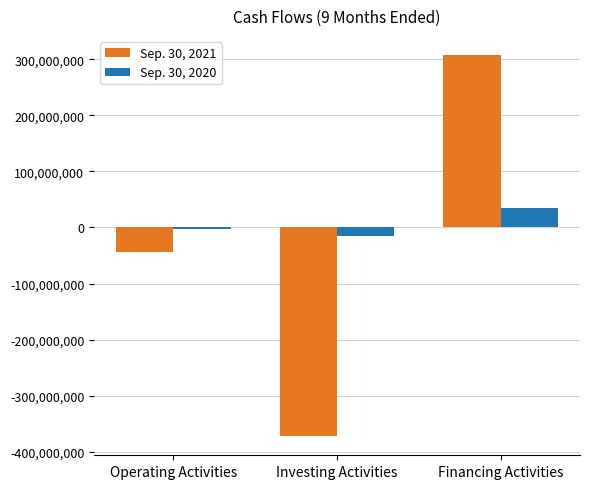

What is the total value across all series at Financing Activities?

342801338